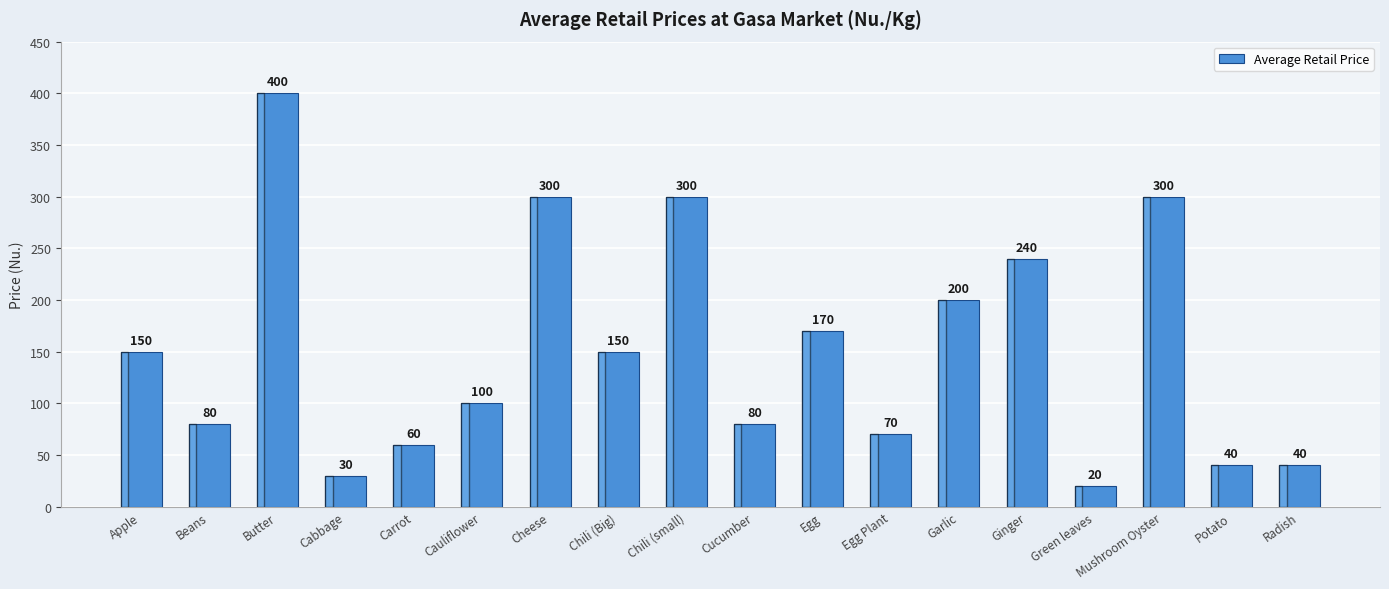

What is the label of the 10th bar from the left?

Cucumber